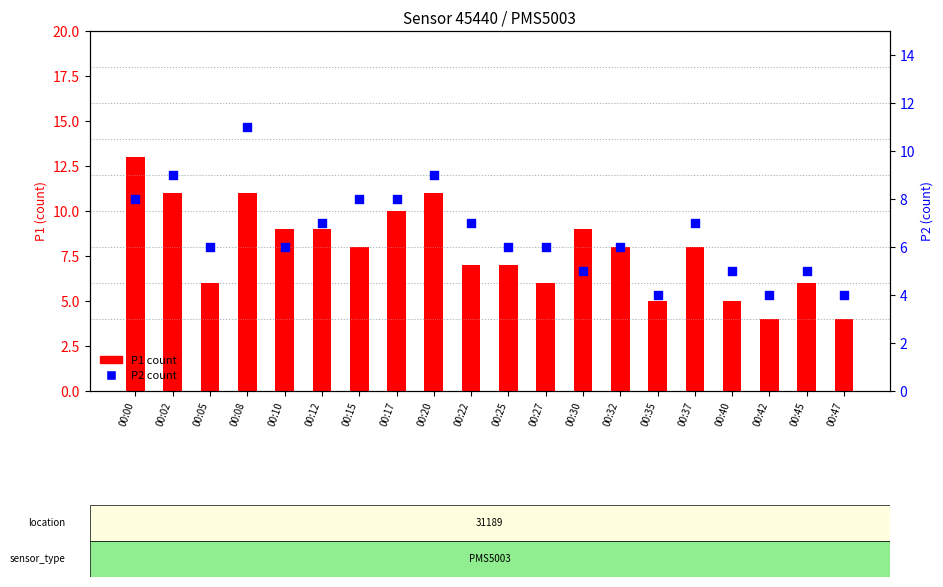

Which series has the largest total across all categories?

P1